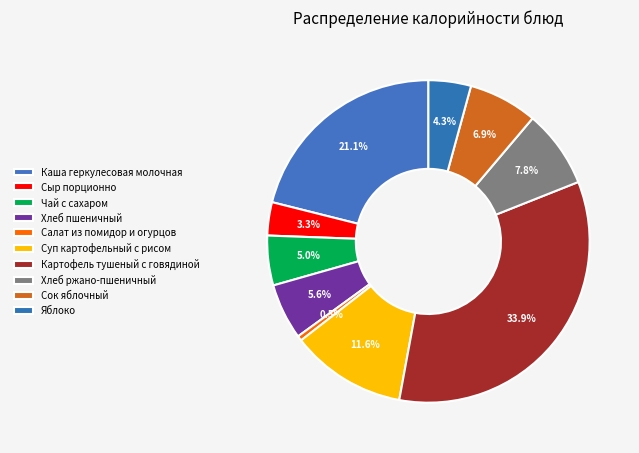

How many segments does this pie chart have?

10